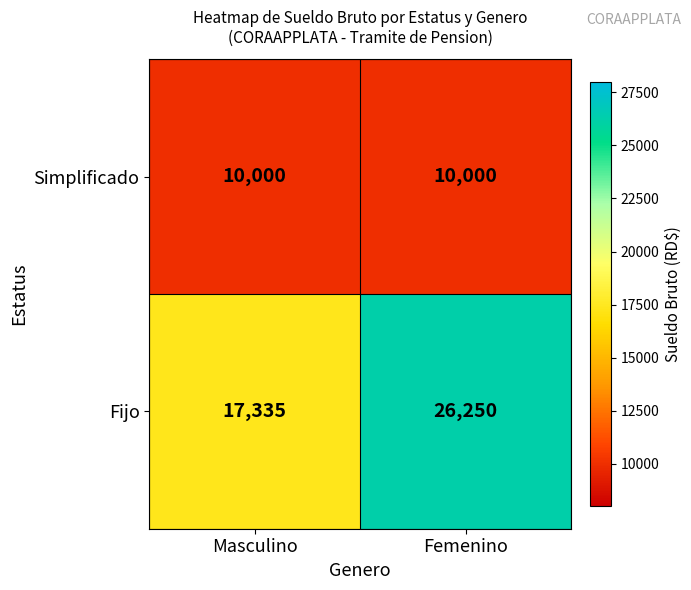

What is the difference between the highest and lowest values at Femenino?

16250